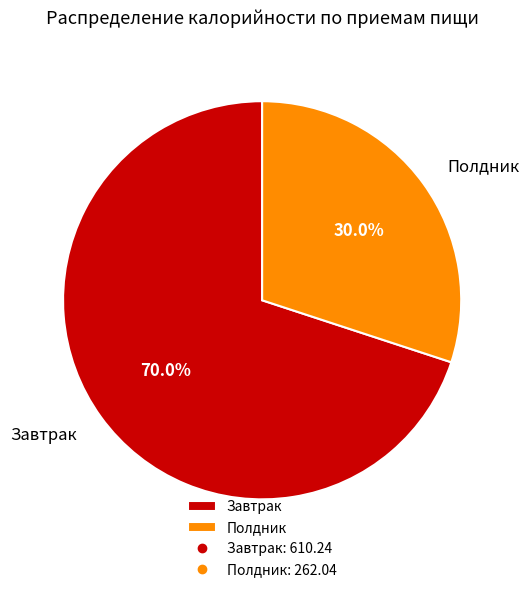

To the nearest percent, what percentage of the pie is Завтрак?

70%